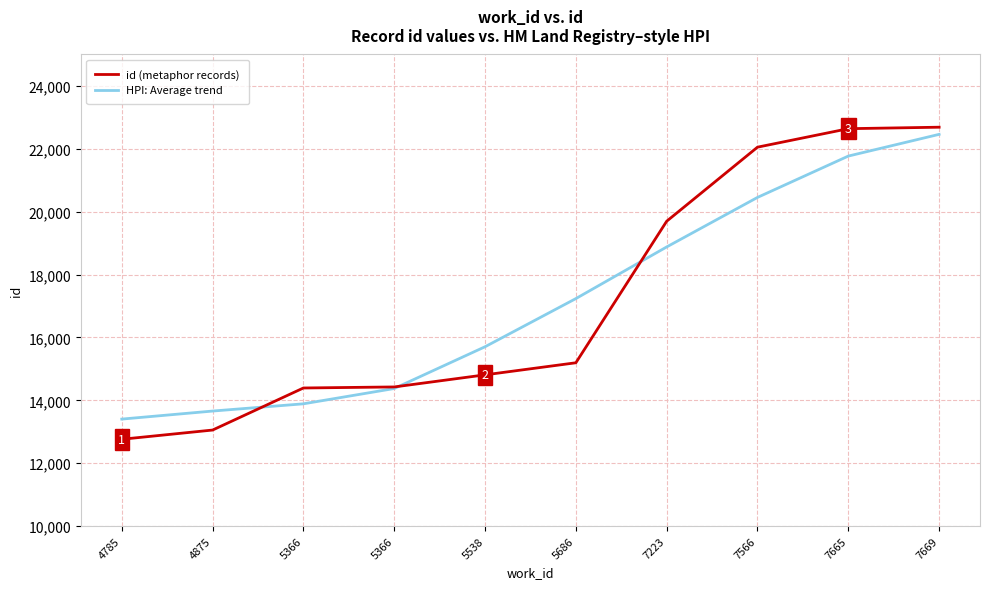

What are all the series names shown in the legend?

id (metaphor records), HPI: Average trend